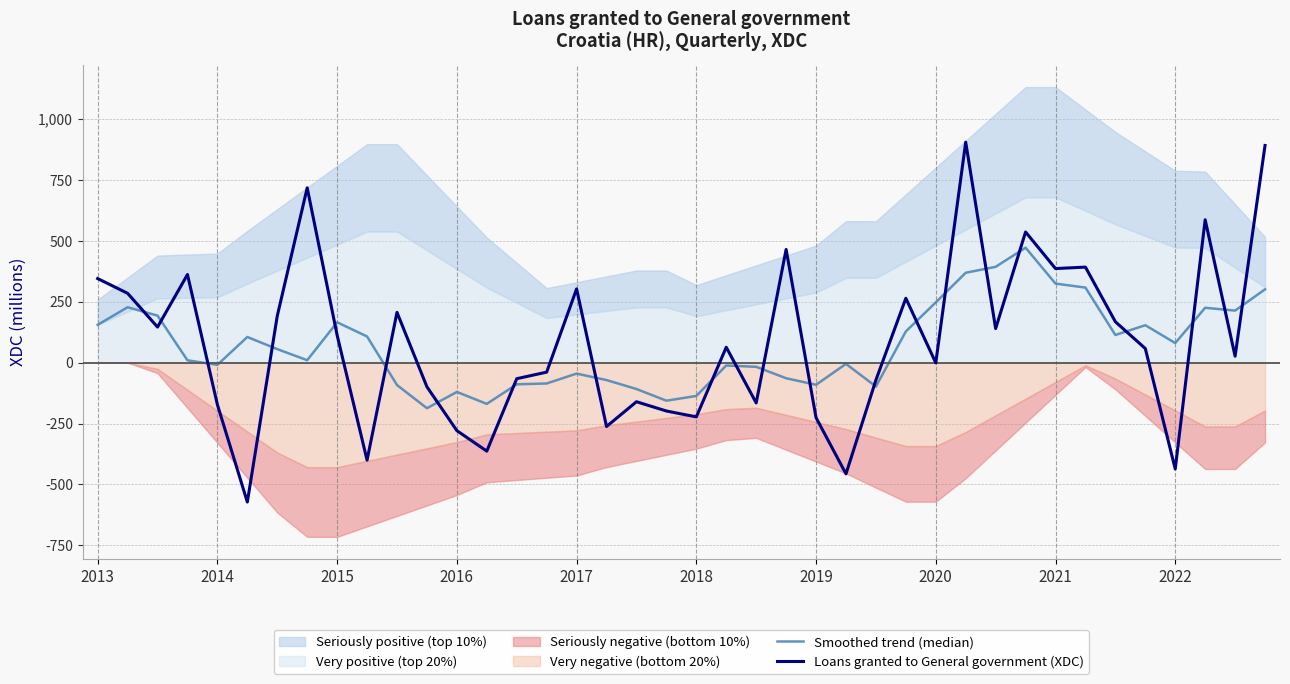

How many negative values does the Smoothed trend (median) series have?

18